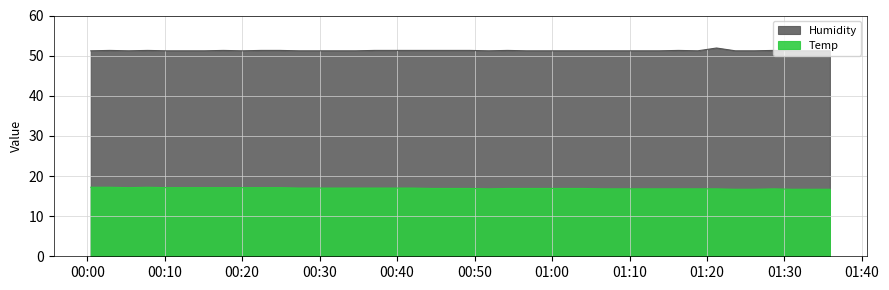

What is the smallest value displayed?

16.7